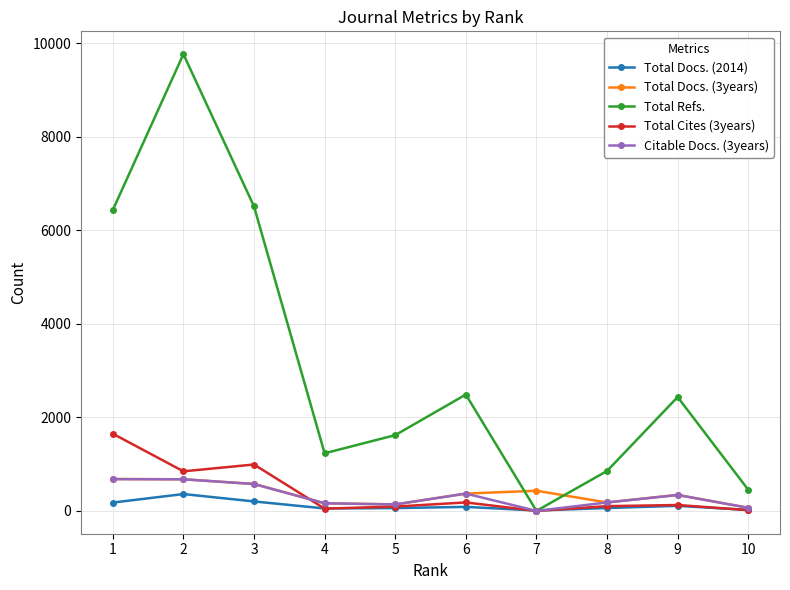

Does the chart have visible grid lines?

Yes